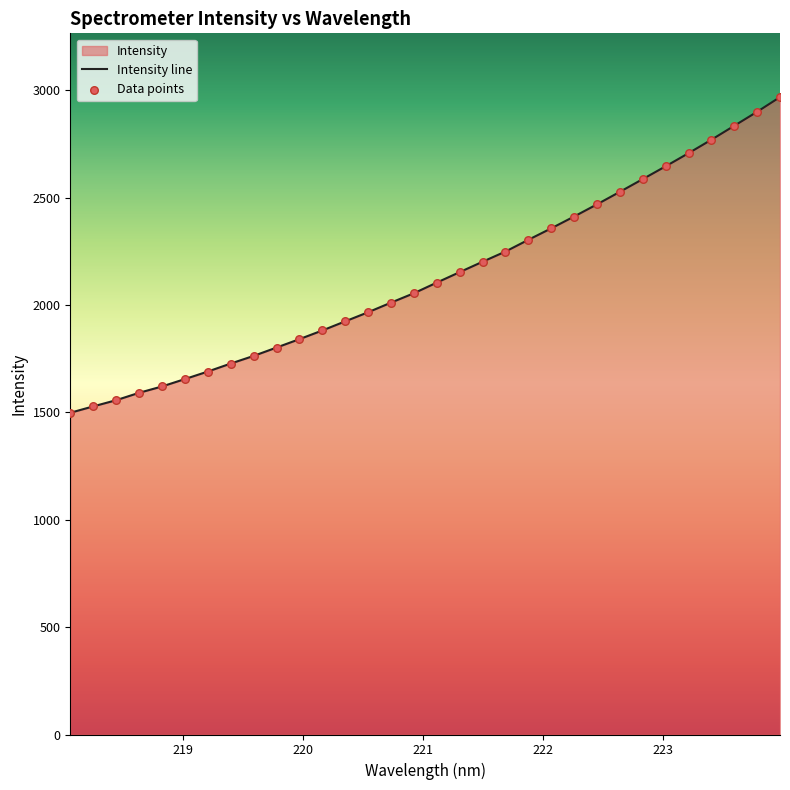

At how many categories does at least one series exceed 2620?

6